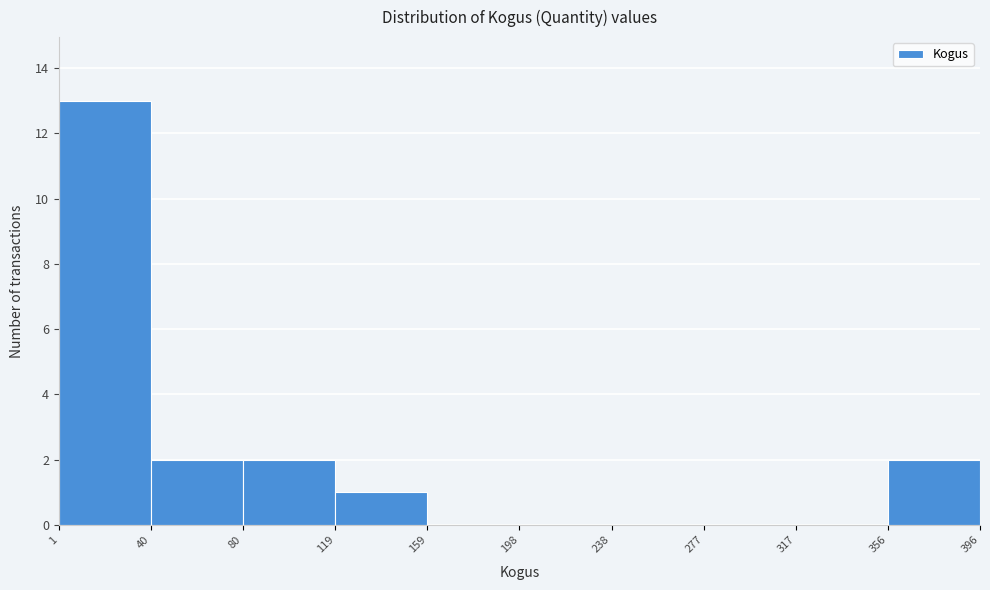

Reading left to right, list every bar in this chart as the range it spans on the x-axis followed by its height. The values are not printed on the chart, so give them approximately, as read against the axis.

1 to 40: 13
40 to 80: 2
80 to 119: 2
119 to 159: 1
159 to 198: 0
198 to 238: 0
238 to 277: 0
277 to 317: 0
317 to 356: 0
356 to 396: 2